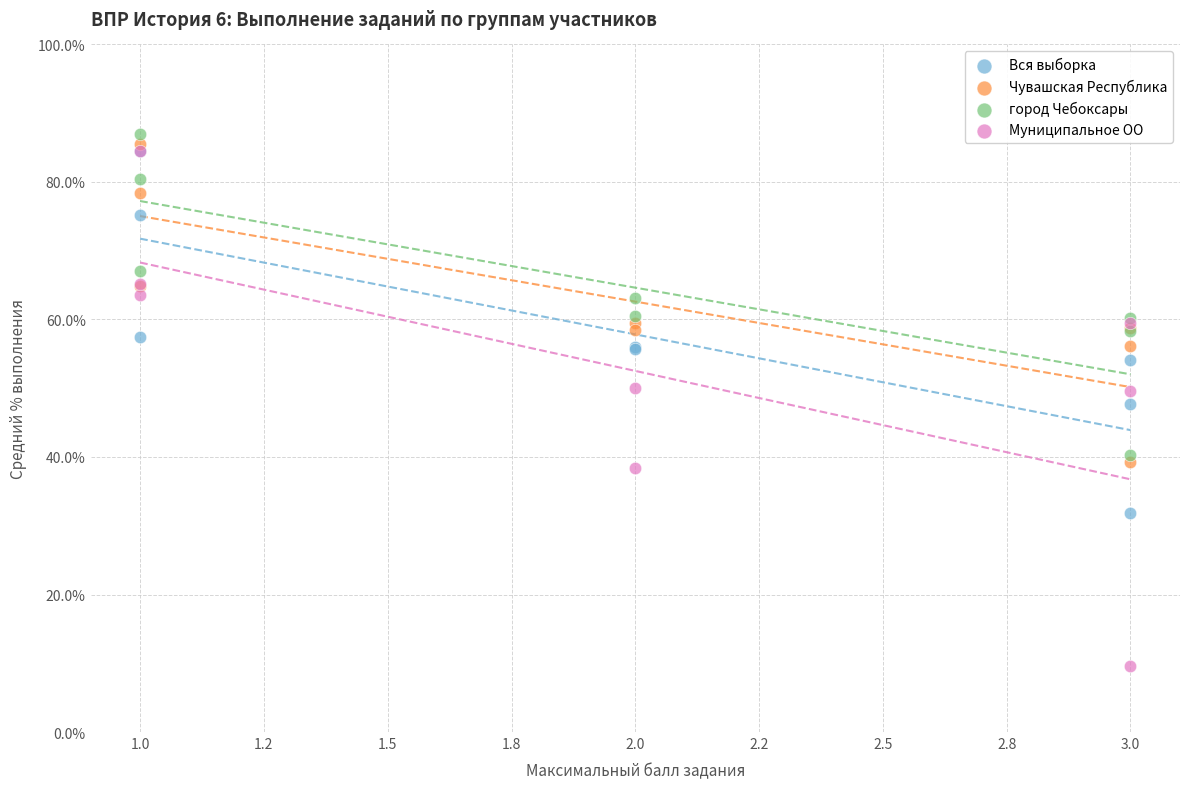

What are all the series names shown in the legend?

Вся выборка, Чувашская Республика, город Чебоксары, Муниципальное ОО